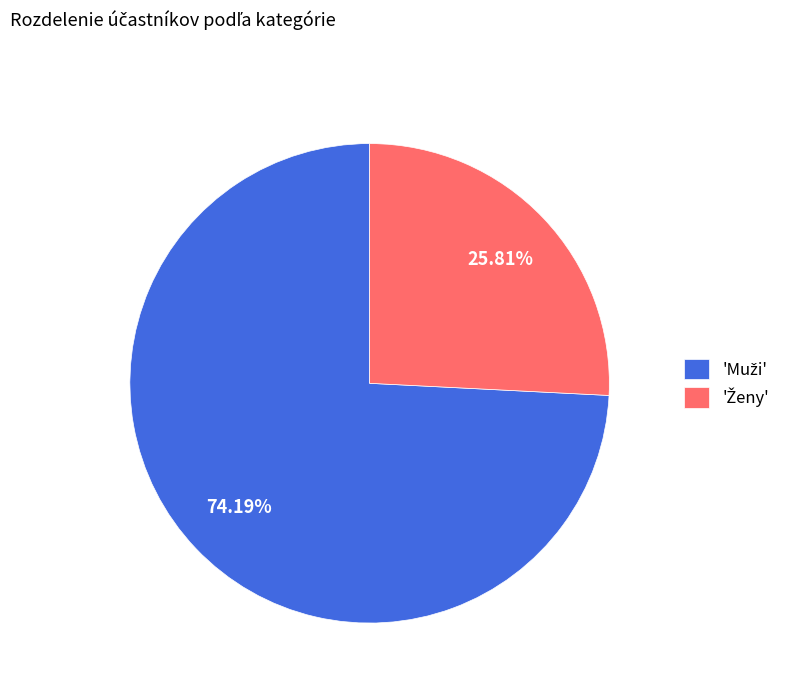

Is there any slice that represents more than half of the pie?

Yes